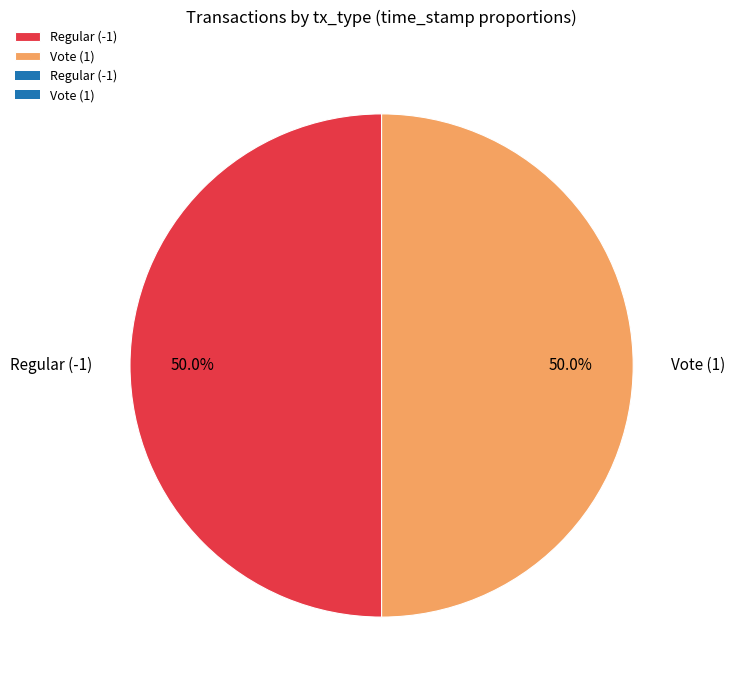

Is the sum of Vote (1) and Regular (-1) greater than half?

Yes